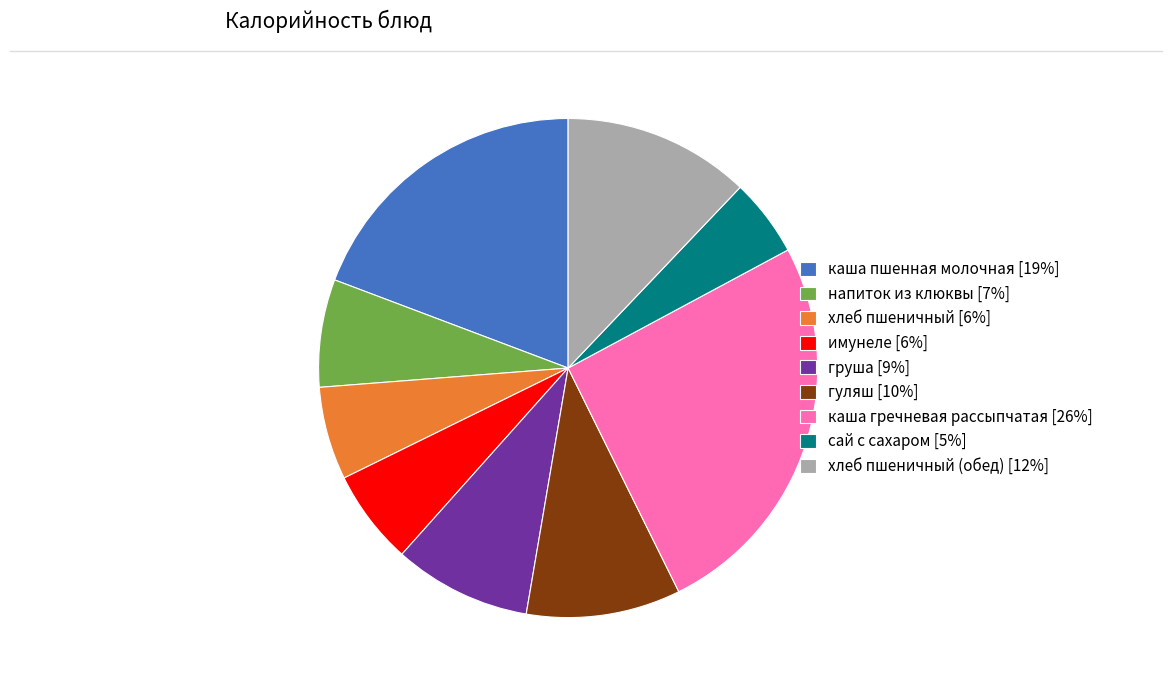

Which category has the biggest portion of the pie?

каша гречневая рассыпчатая [26%]